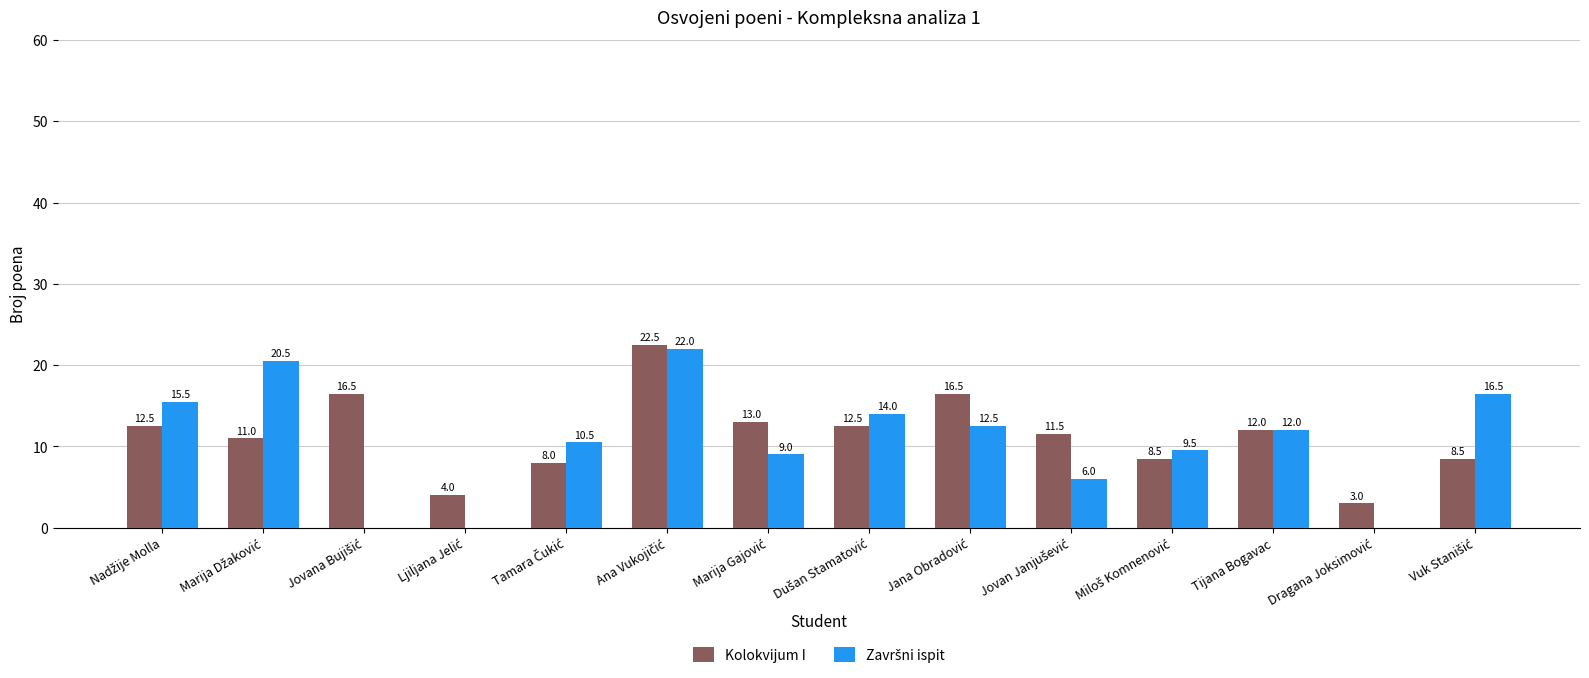

What is the highest value of the Kolokvijum I series?

22.5